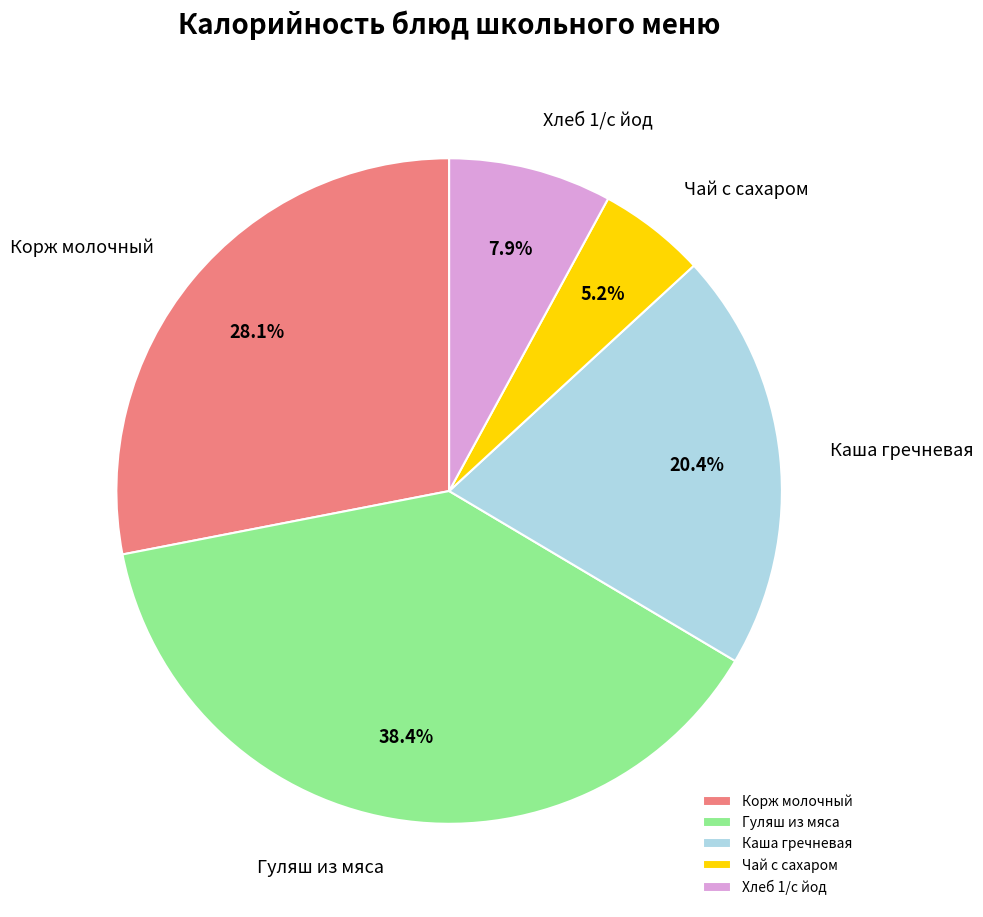

Which category has the smallest portion of the pie?

Чай с сахаром